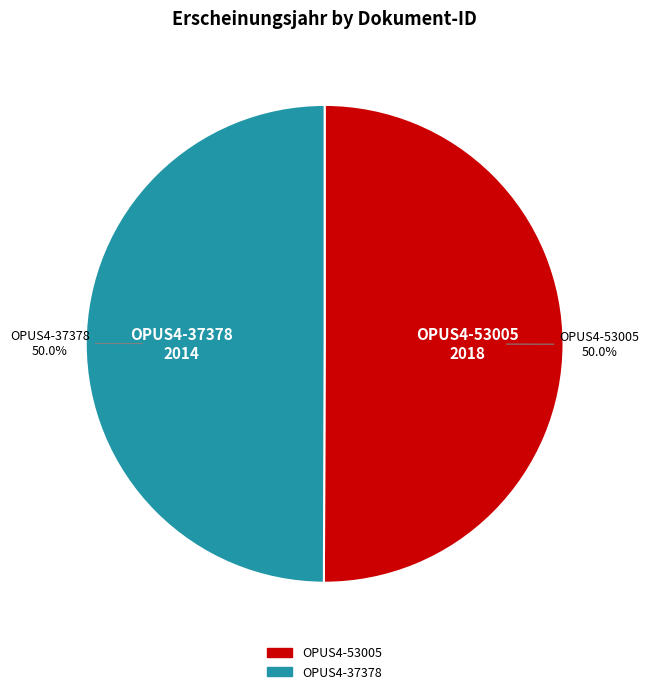

What is the ratio of the value at OPUS4-37378 to the value at OPUS4-53005?

1.0